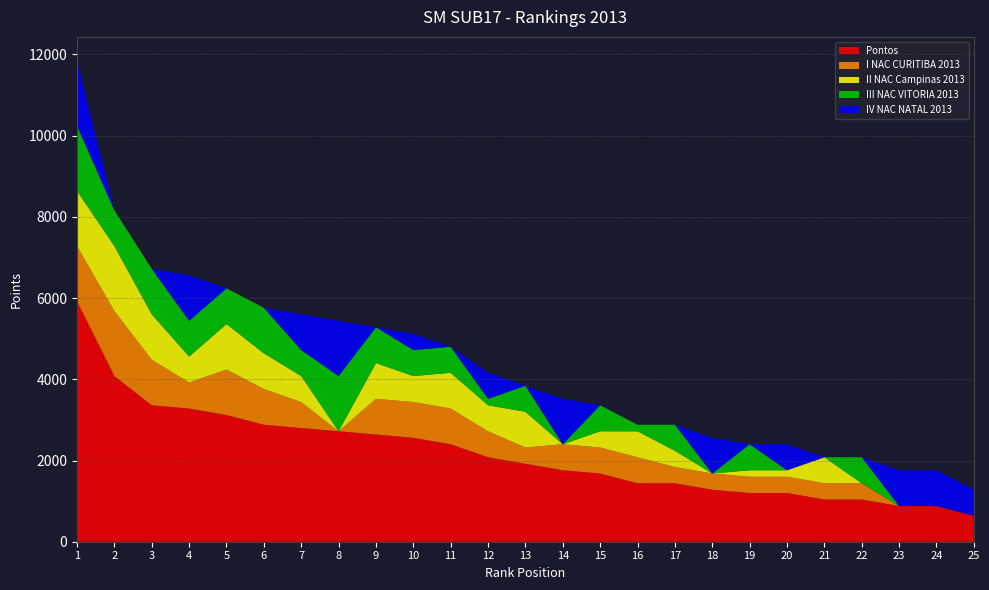

Reading left to right, what are all the values shown in this chart?

Pontos: 1=5920	2=4080	3=3360	4=3280	5=3120	6=2880	7=2800	8=2720	9=2640	10=2560	11=2400	12=2080	13=1920	14=1760	15=1680	16=1440	17=1440	18=1280	19=1200	20=1200	21=1040	22=1040	23=880	24=880	25=640
I NAC CURITIBA 2013: 1=1360	2=1600	3=1120	4=640	5=1120	6=880	7=640	8=0	9=880	10=880	11=880	12=640	13=400	14=640	15=640	16=640	17=400	18=400	19=400	20=400	21=400	22=400	23=0	24=0	25=0
II NAC Campinas 2013: 1=1360	2=1600	3=1120	4=640	5=1120	6=880	7=640	8=0	9=880	10=640	11=880	12=640	13=880	14=0	15=400	16=640	17=400	18=0	19=160	20=160	21=640	22=0	23=0	24=0	25=0
III NAC VITORIA 2013: 1=1600	2=880	3=1120	4=880	5=880	6=1120	7=640	8=1360	9=880	10=640	11=640	12=160	13=640	14=0	15=640	16=160	17=640	18=0	19=640	20=0	21=0	22=640	23=0	24=0	25=0
IV NAC NATAL 2013: 1=1600	2=0	3=0	4=1120	5=0	6=0	7=880	8=1360	9=0	10=400	11=0	12=640	13=0	14=1120	15=0	16=0	17=0	18=880	19=0	20=640	21=0	22=0	23=880	24=880	25=640